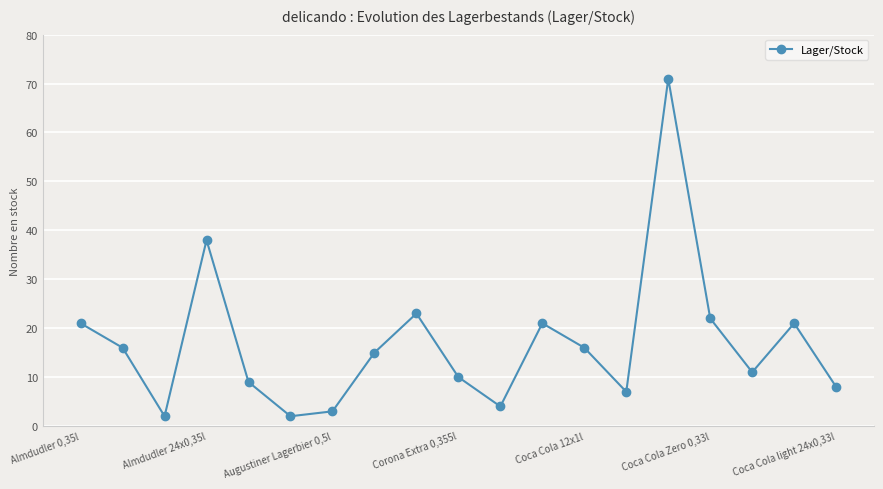

True or false: the data has more than 0 interior local peaks.

True